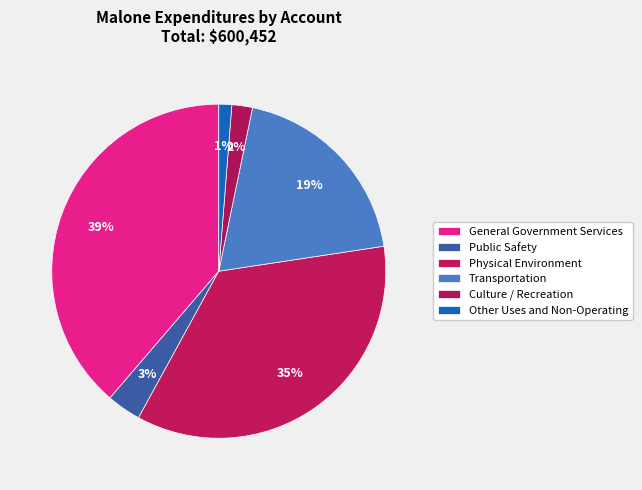

To the nearest percent, what is the average slice percentage?

17%